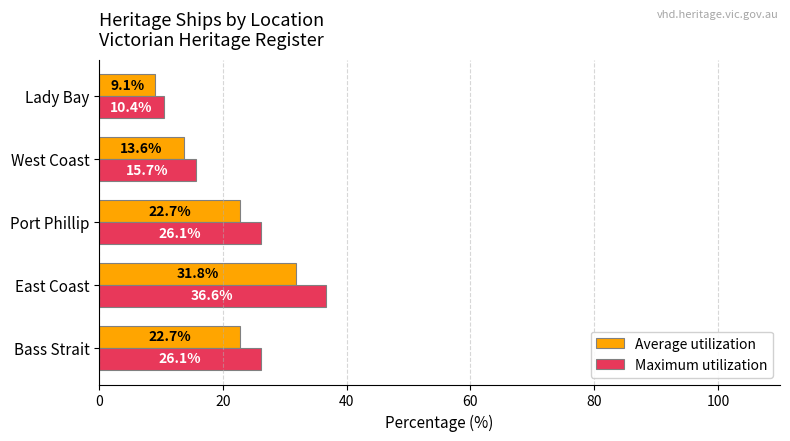

Which series has the largest range (max minus min)?

Maximum utilization